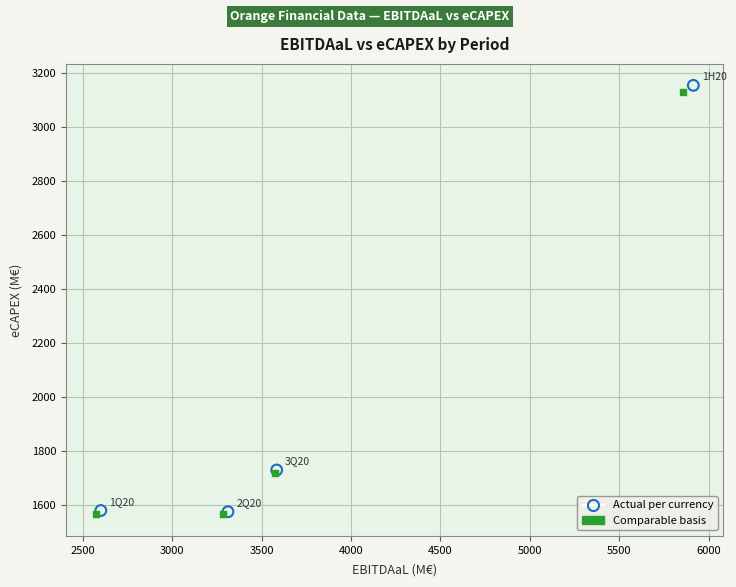

Which series has the largest Y range (max minus min)?

Actual per currency